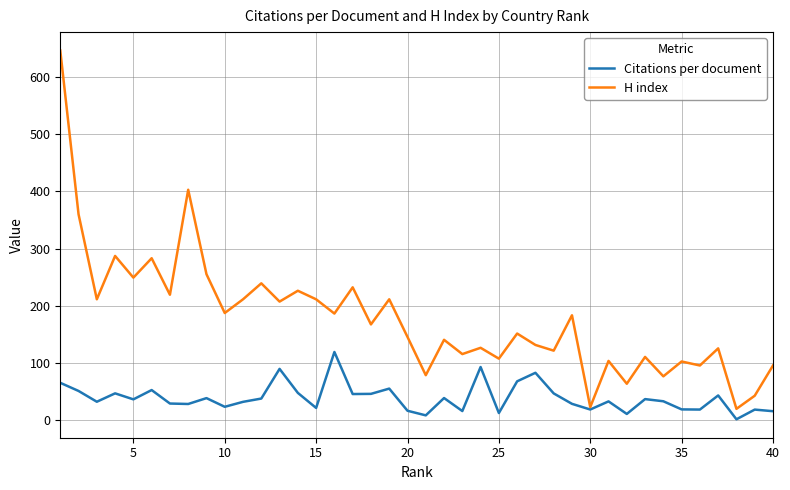

What is the maximum value shown in the chart?

647.0